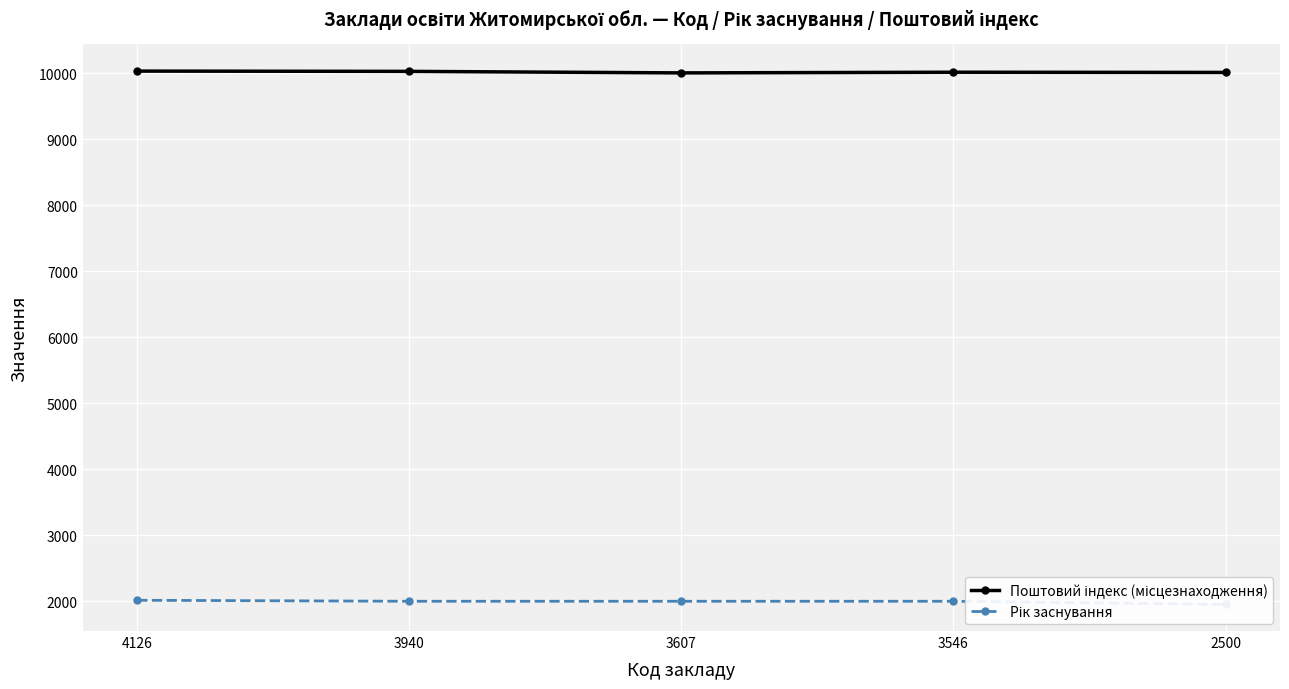

At how many categories does at least one series exceed 4204?

5